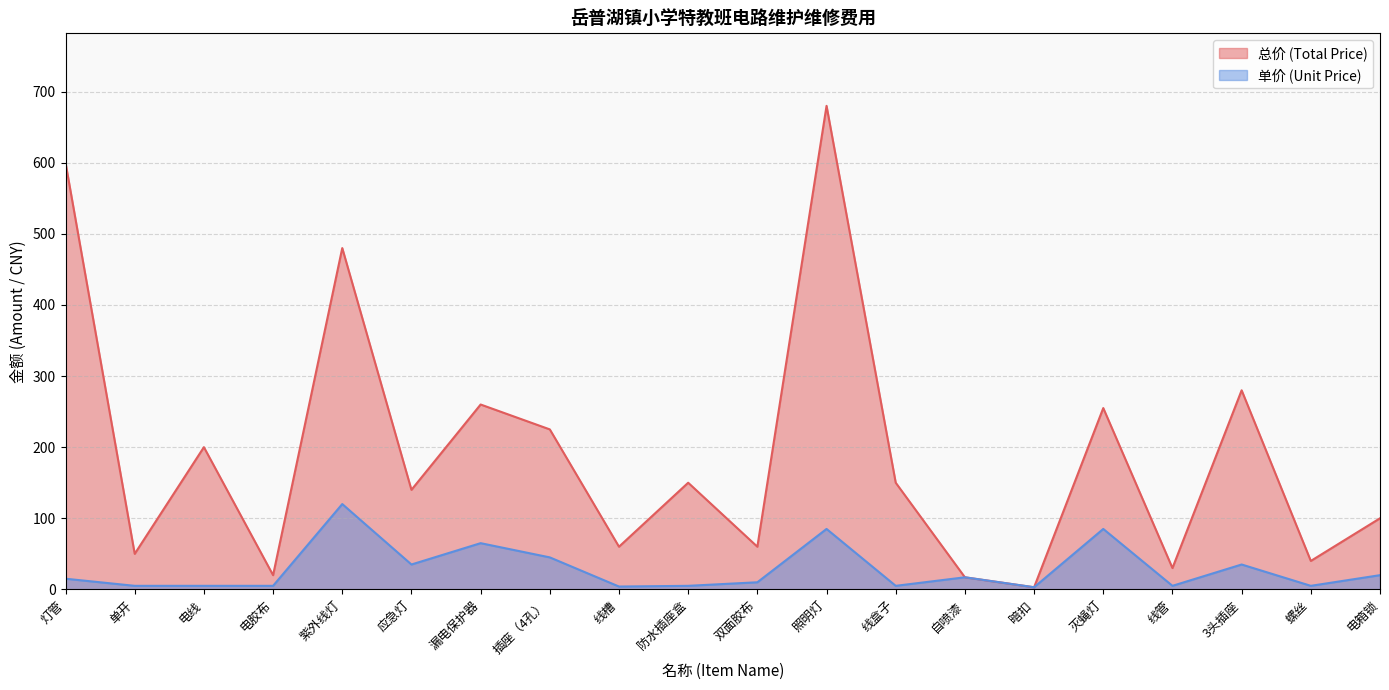

The value of 单价 (Unit Price) at 自喷漆 is 9. True or false?

False